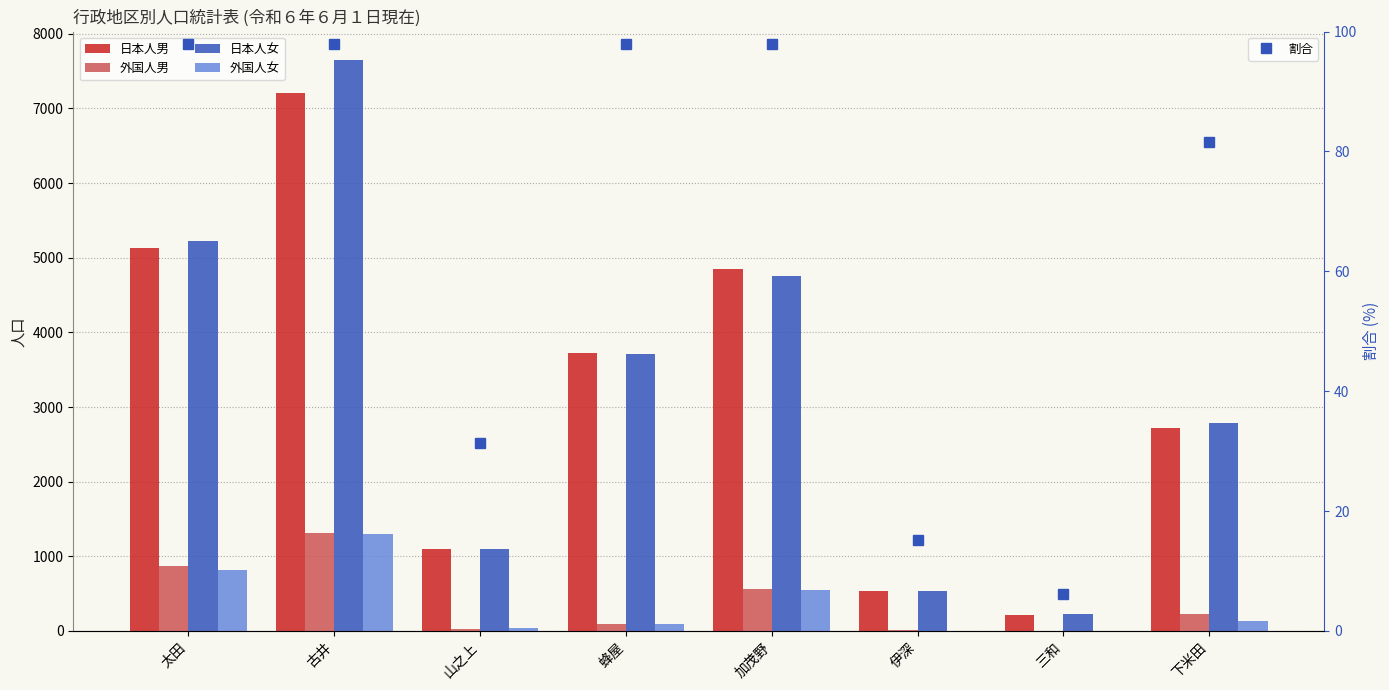

At 山之上, list the series in order from smallest to largest.

外国人男, 外国人女, 日本人女, 日本人男